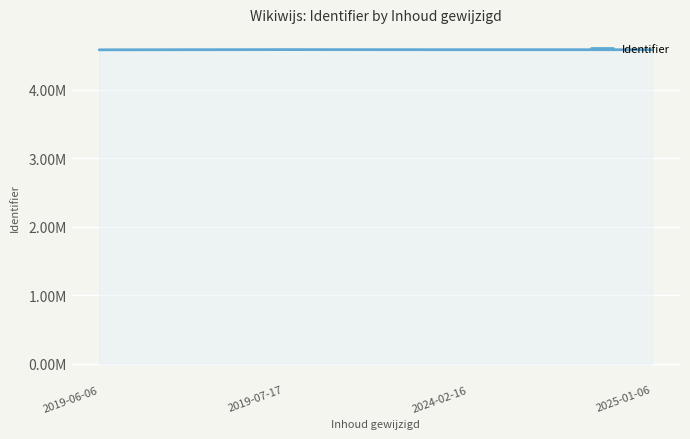

Between 2024-02-16 and 2025-01-06, which is larger?

2024-02-16